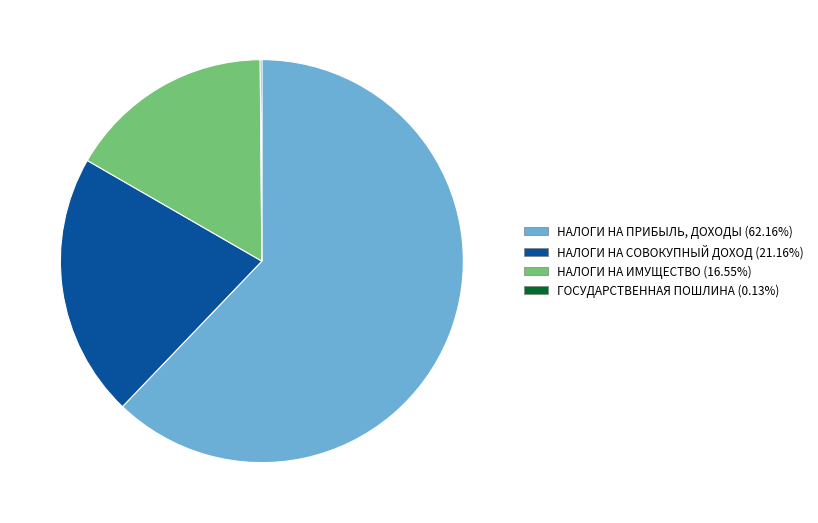

Is there a majority slice in this chart?

Yes